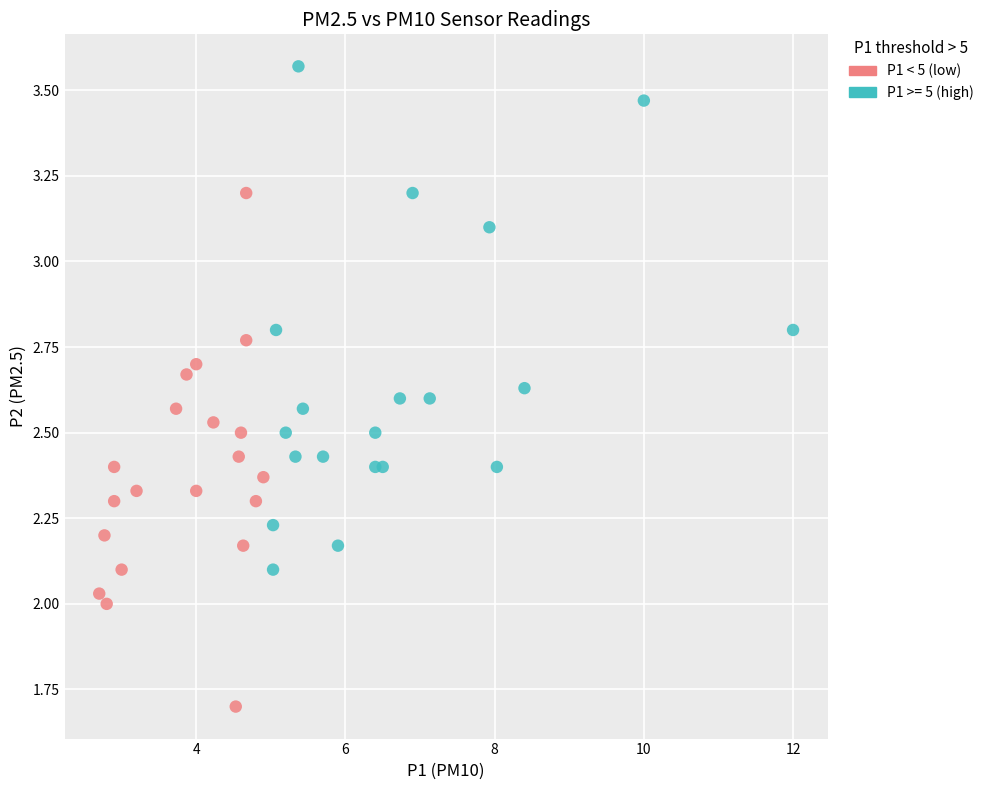

Which series reaches the maximum Y coordinate?

P1 >= 5 (high)